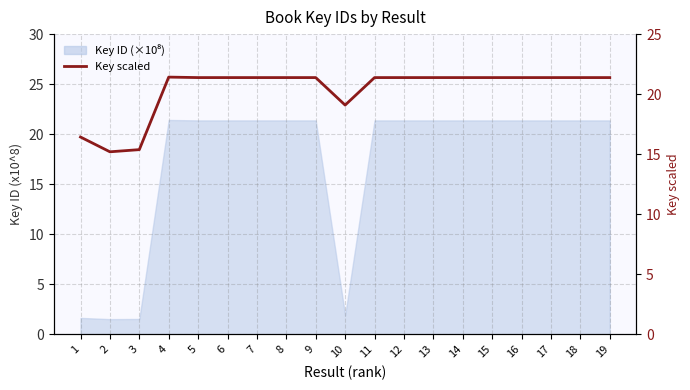

True or false: the data shows 29.3 at 1.

False